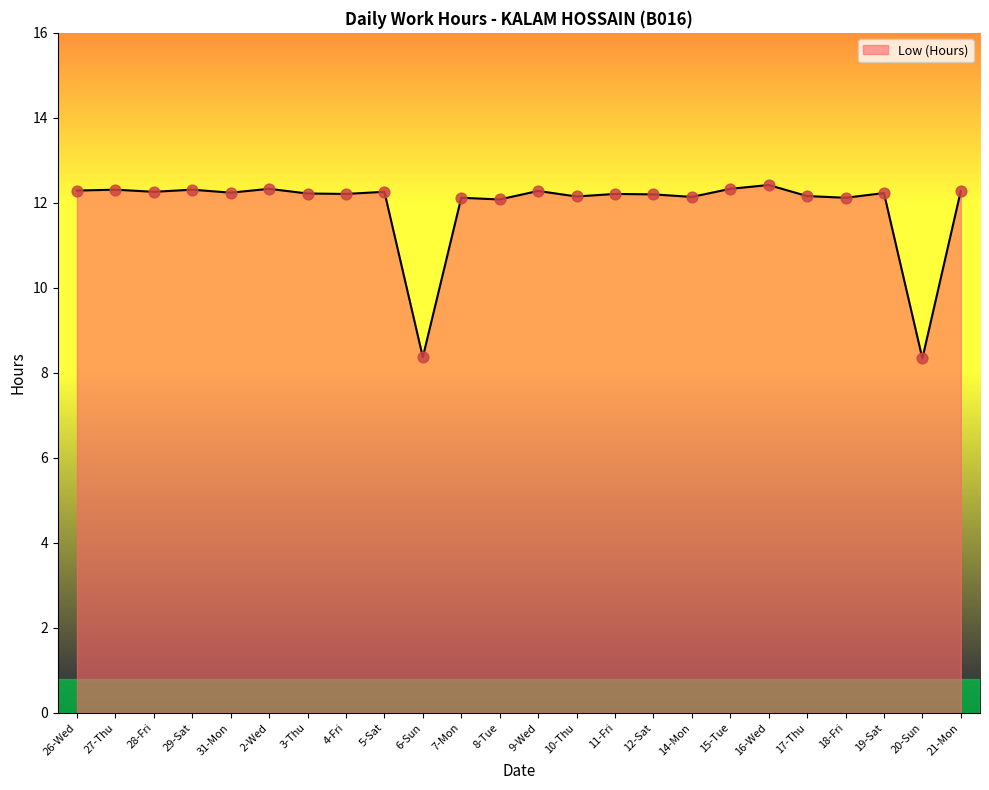

Approximately how many times larger is the value at 15-Tue compared to 2-Wed?

1.0